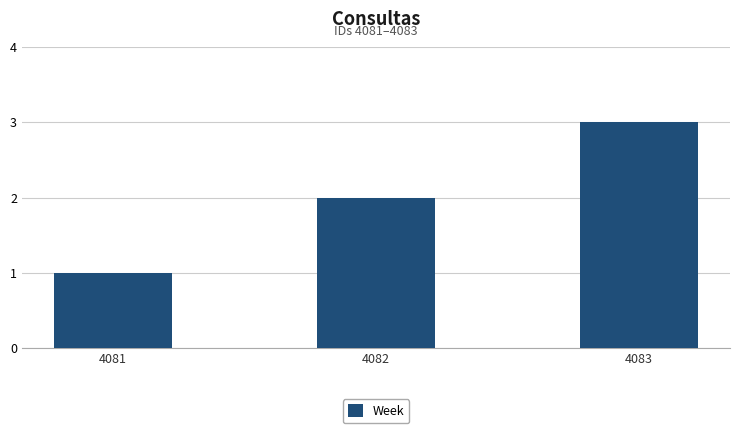

Which category has the lowest value across all series?

4081